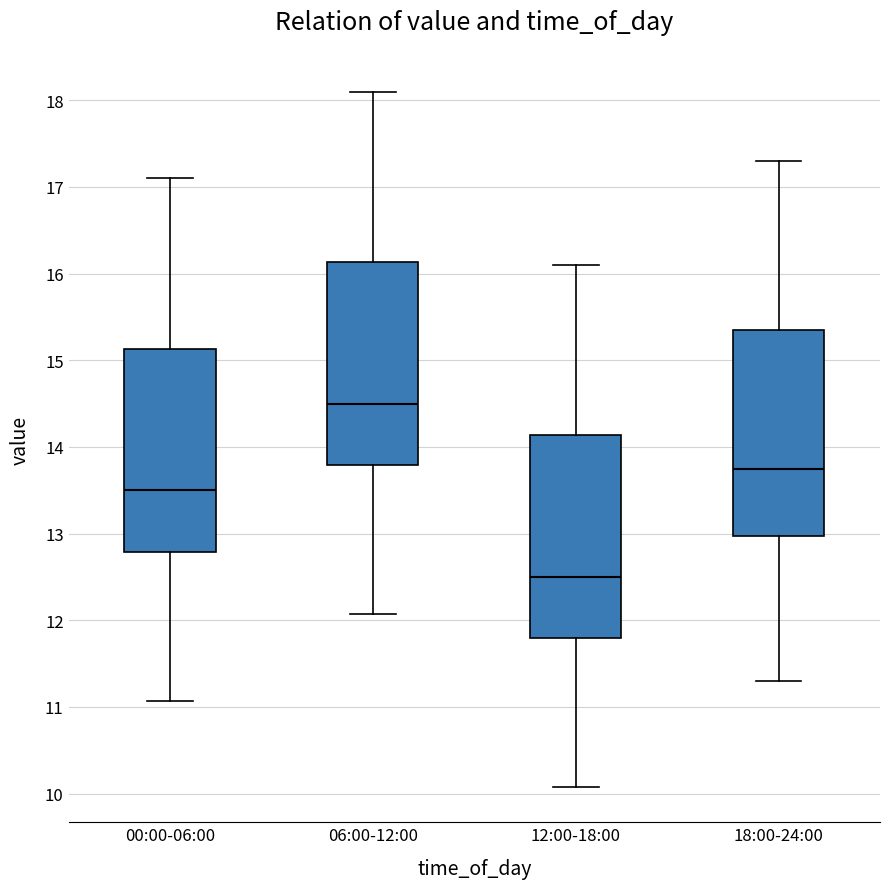

Reading left to right, transcribe this box plot: for each box, give where its median line is, the range the box spans, and where its two whiskers end, as read against the y-axis. The values are not printed on the chart, so give them approximately, as read against the axis.

00:00-06:00: median 13.5, box 12.8 to 15.1, whiskers 11.1 to 17.1
06:00-12:00: median 14.5, box 13.8 to 16.1, whiskers 12.1 to 18.1
12:00-18:00: median 12.5, box 11.8 to 14.1, whiskers 10.1 to 16.1
18:00-24:00: median 13.8, box 13.0 to 15.4, whiskers 11.3 to 17.3